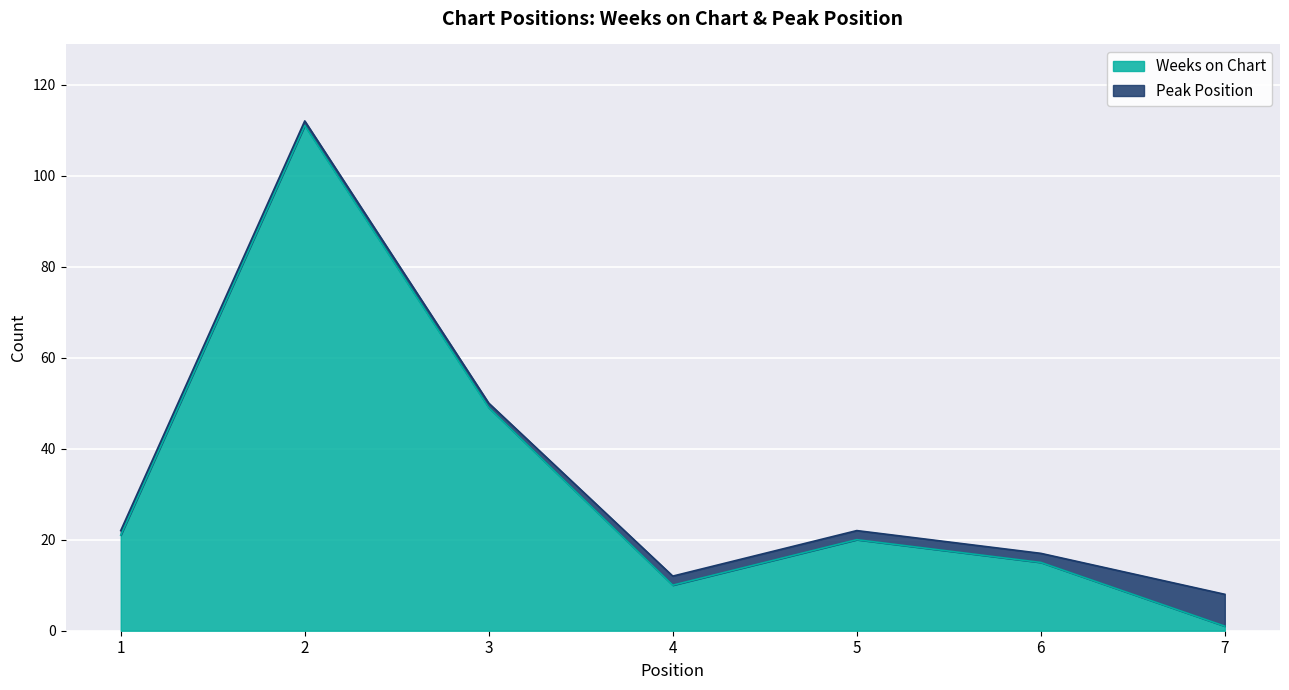

How many interior local peaks (higher than both neighbors) does the data have?

2